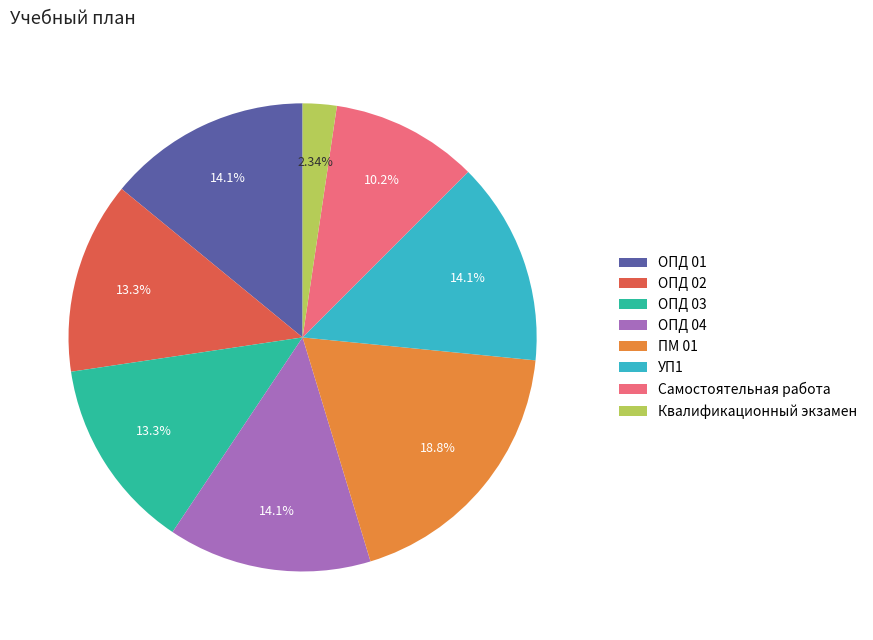

Combined, do Самостоятельная работа and Квалификационный экзамен account for over 50%?

No